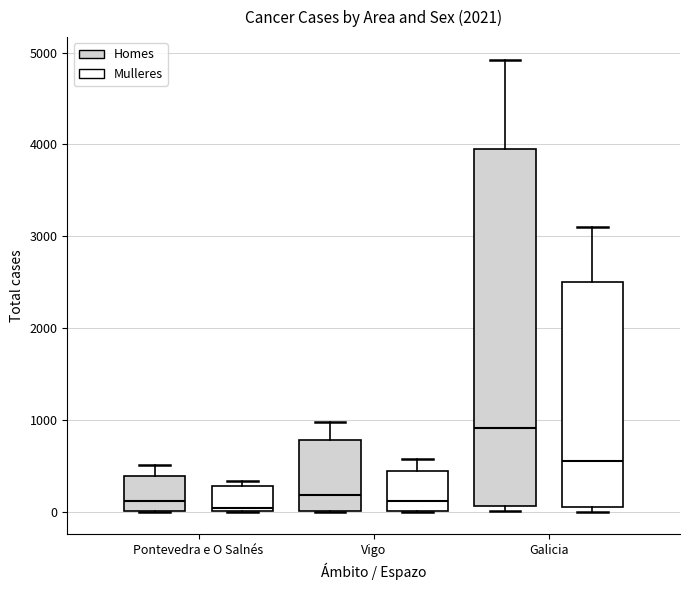

Reading left to right, transcribe this box plot: for each box, give where its median line is, the range the box spans, and where its two whiskers end, as read against the y-axis. The values are not printed on the chart, so give them approximately, as read against the axis.

Pontevedra e O Salnés (Homes): median 100, box 0 to 400, whiskers 0 to 500
Pontevedra e O Salnés (Mulleres): median 0 (just above the box's lower edge), box 0 to 300, whiskers 0 to 300 (just above the box's upper edge)
Vigo (Homes): median 200, box 0 to 800, whiskers 0 to 1000
Vigo (Mulleres): median 100, box 0 to 400, whiskers 0 to 600
Galicia (Homes): median 900, box 100 to 4000, whiskers 0 to 4900
Galicia (Mulleres): median 600, box 100 to 2500, whiskers 0 to 3100